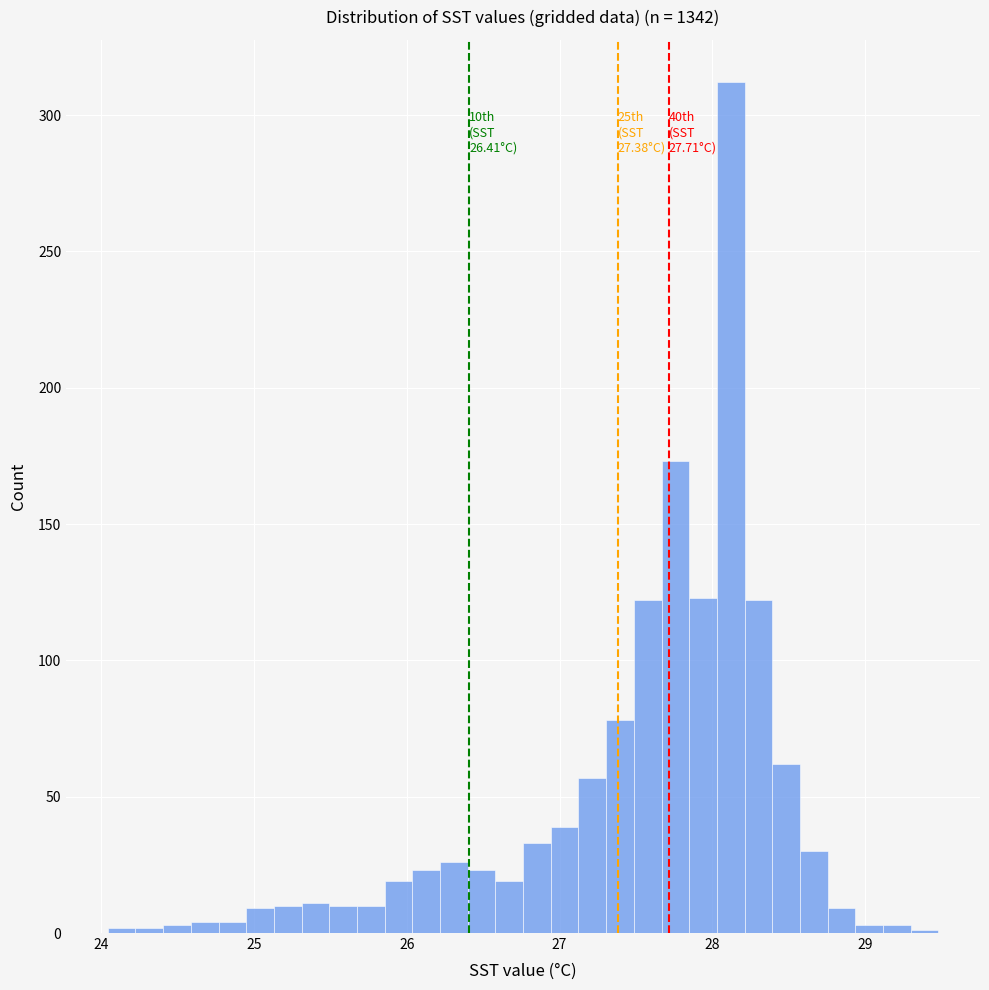

Read against the x-axis, roughly where is the centre of the tallest bar?

28.1